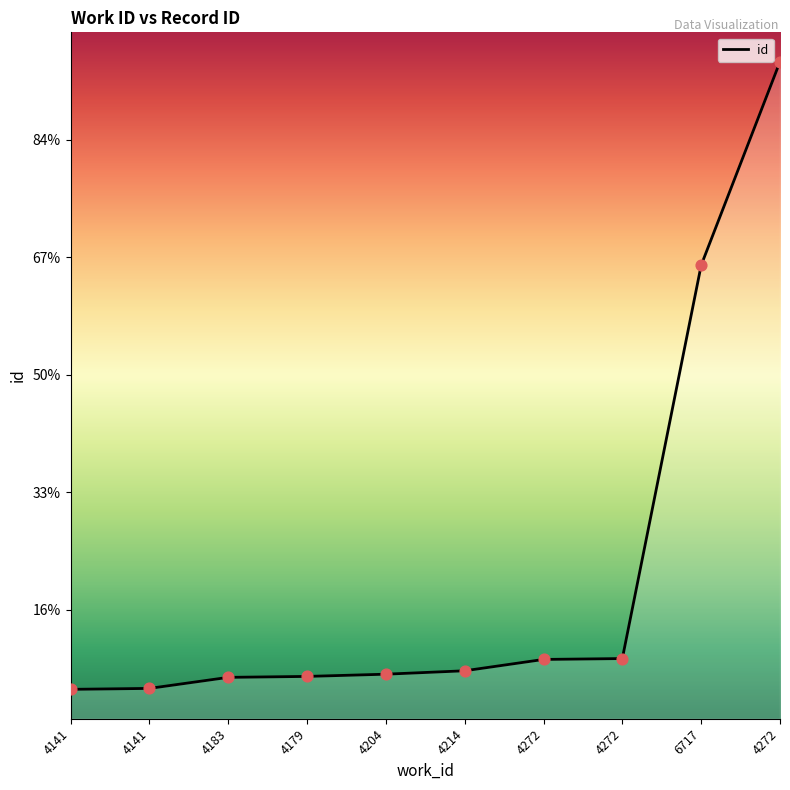

Approximately how many times larger is the value at 4141 compared to 6717?

0.6